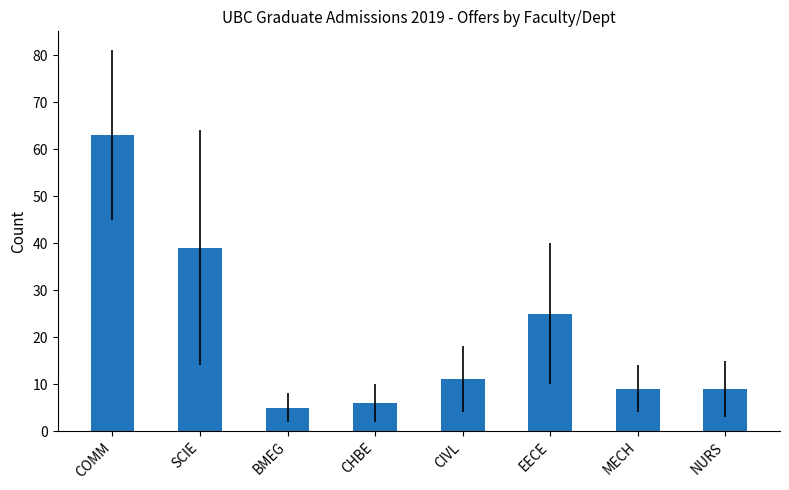

True or false: the data shows 63 at COMM.

True